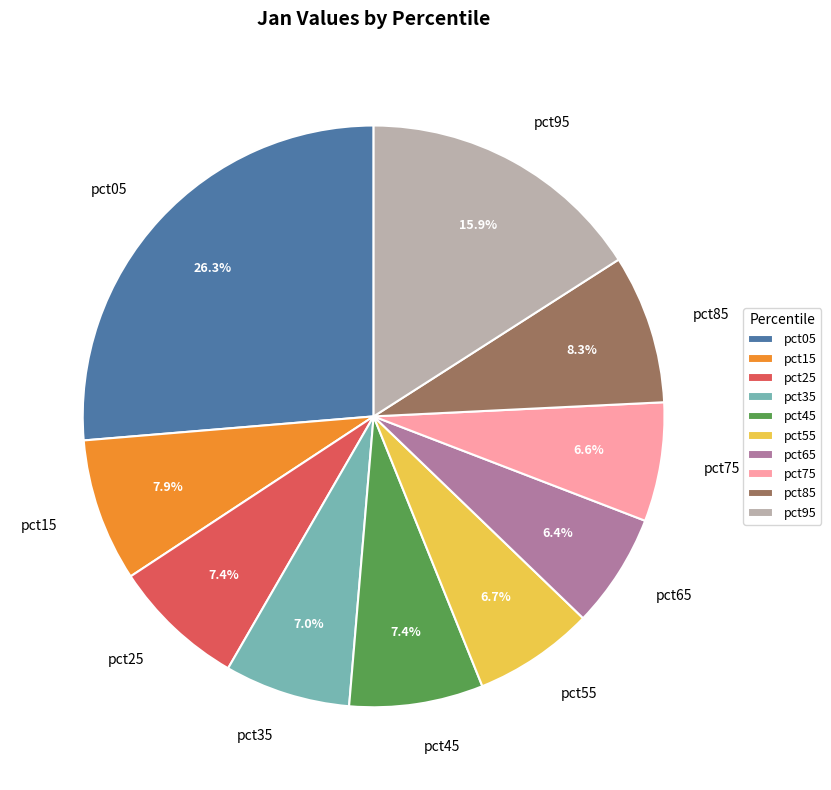

Which category has the biggest portion of the pie?

pct05